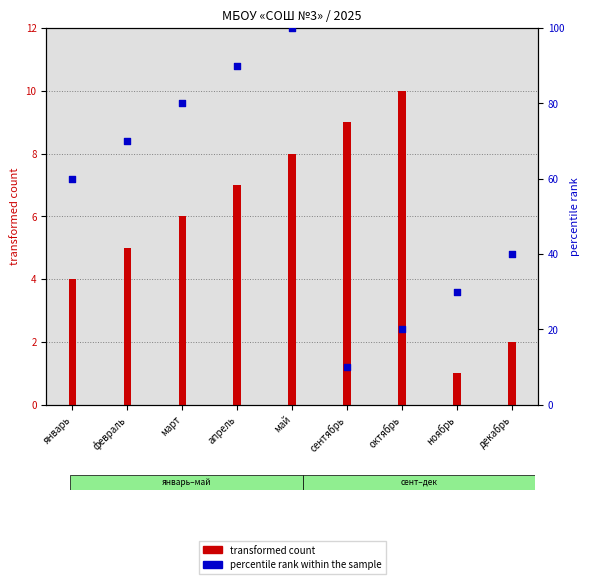

Is the value of transformed count at апрель greater than the value of percentile rank within the sample at март?

No